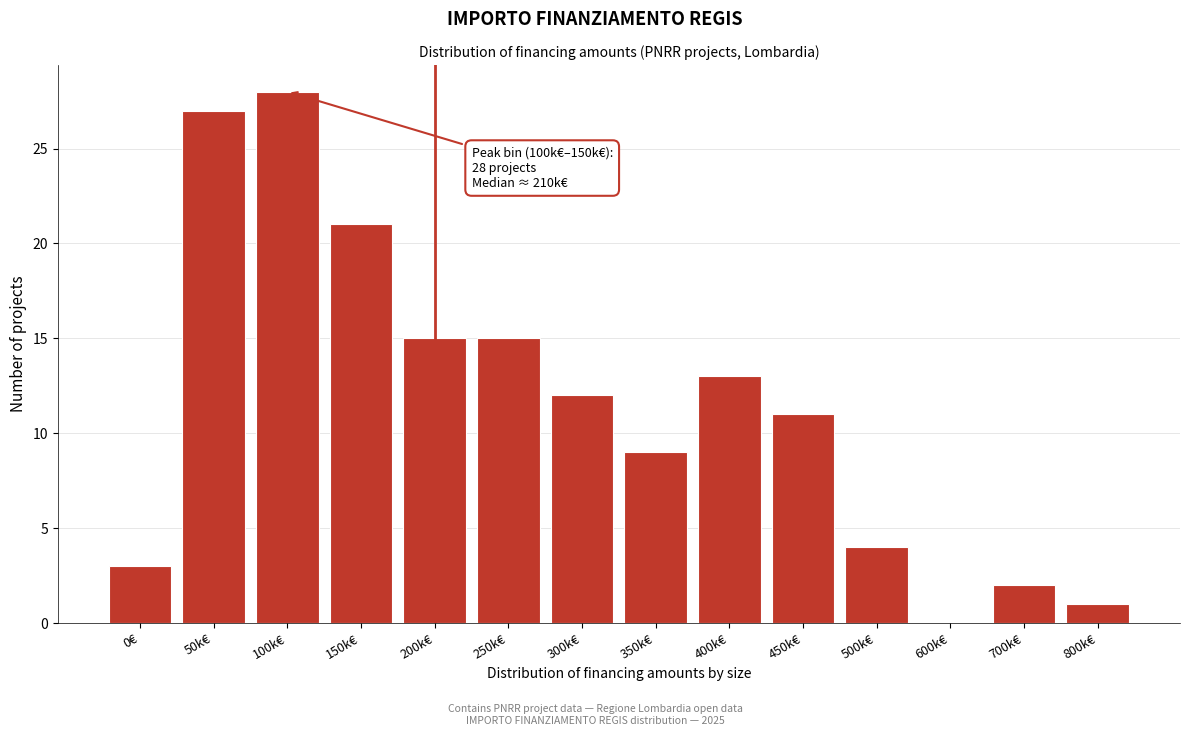

Reading left to right, transcribe all the data shown in this chart.

0€=3	50k€=27	100k€=28	150k€=21	200k€=15	250k€=15	300k€=12	350k€=9	400k€=13	450k€=11	500k€=4	600k€=0	700k€=2	800k€=1